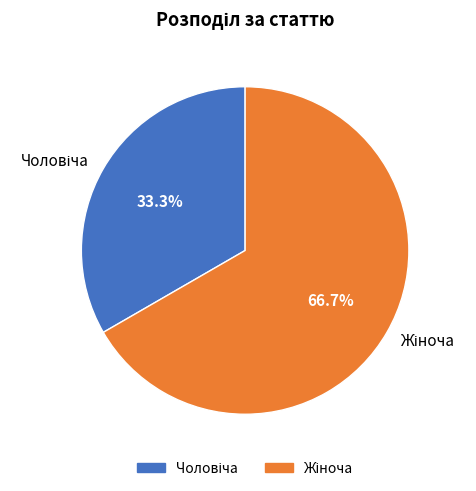

Does any single category account for the majority?

Yes